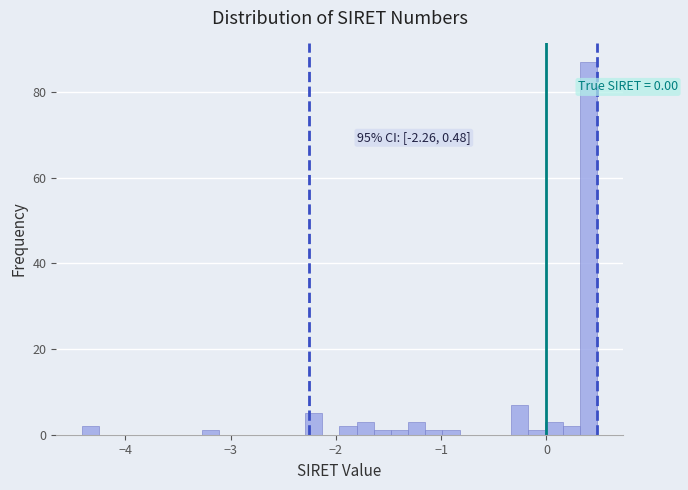

Around what value on the x-axis is the tallest bar? Give the approximate position of its centre, as read against the axis.

0.4